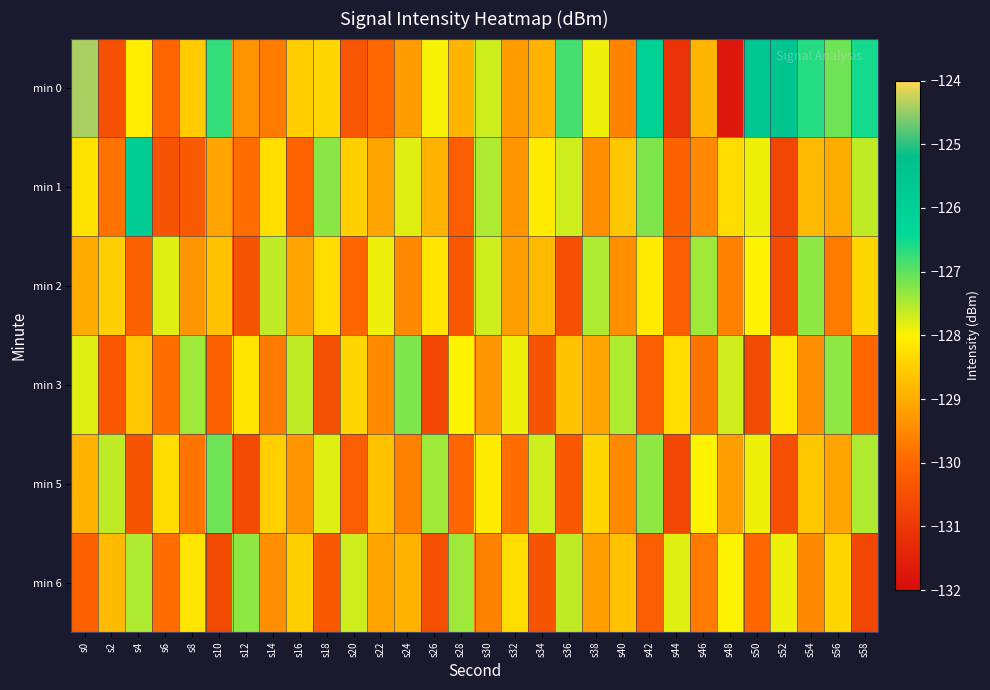

How many categories are shown in the chart?

30